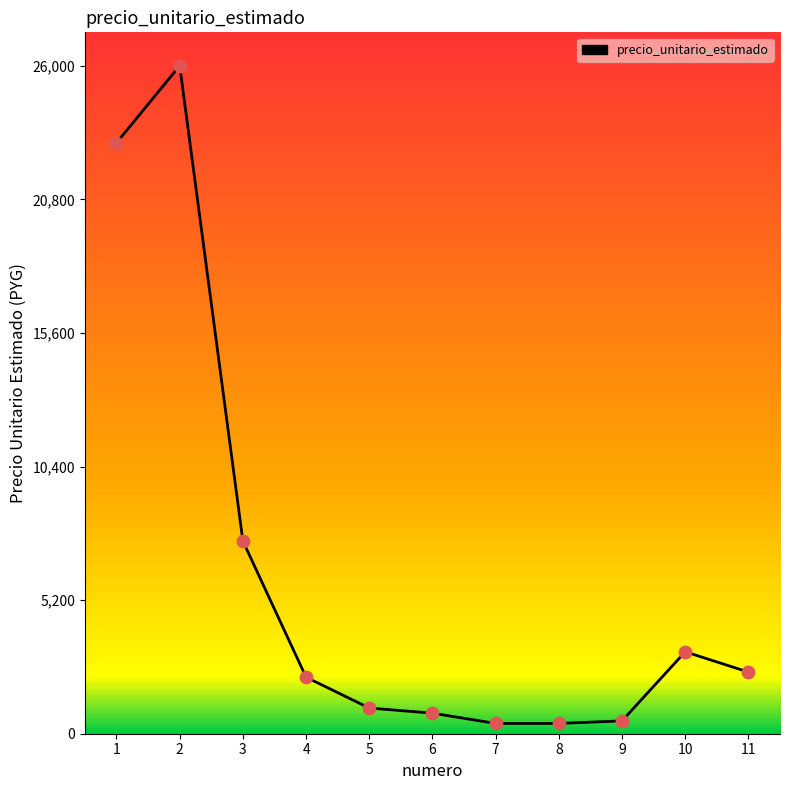

What is the change in value from 5 to 11?

+1400